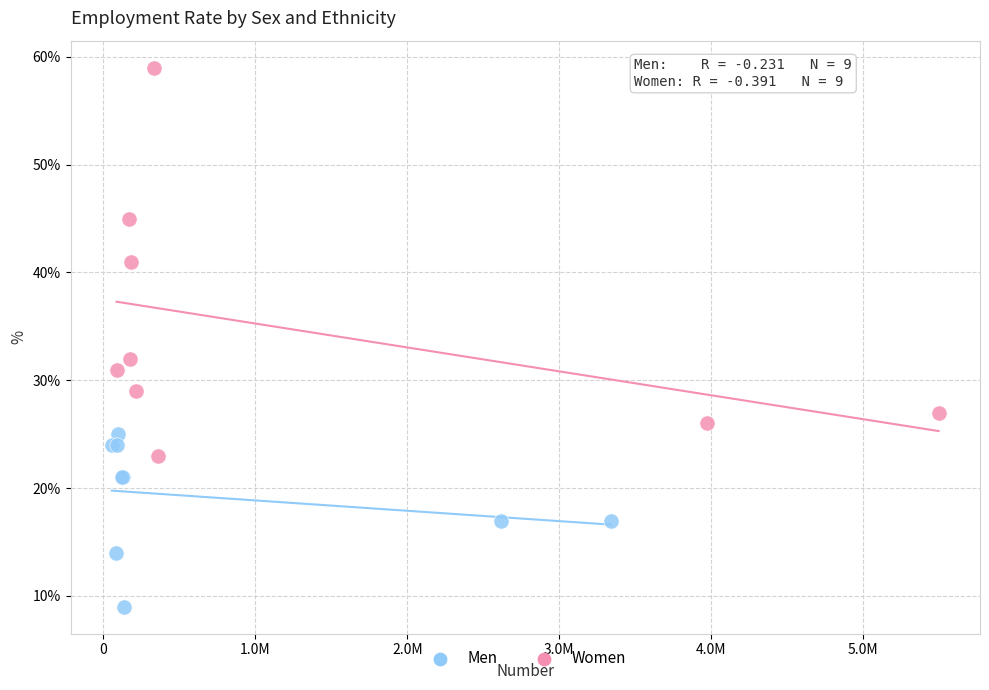

Which series contains the lowest Y value?

Men